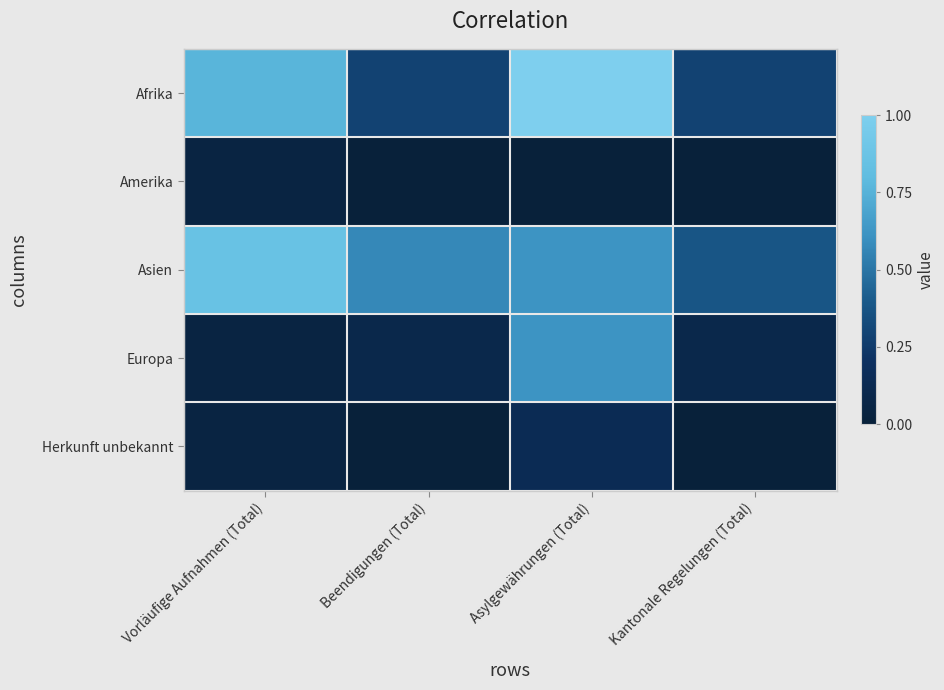

Which series has the widest spread of values?

Afrika